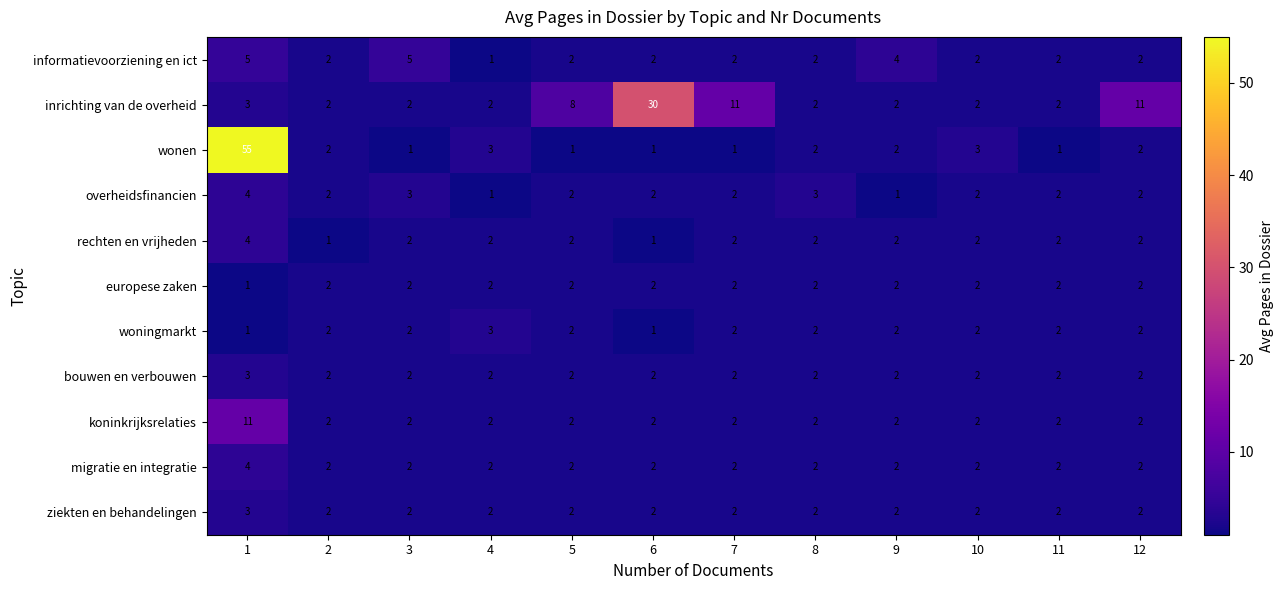

How many data points does each series have?

12